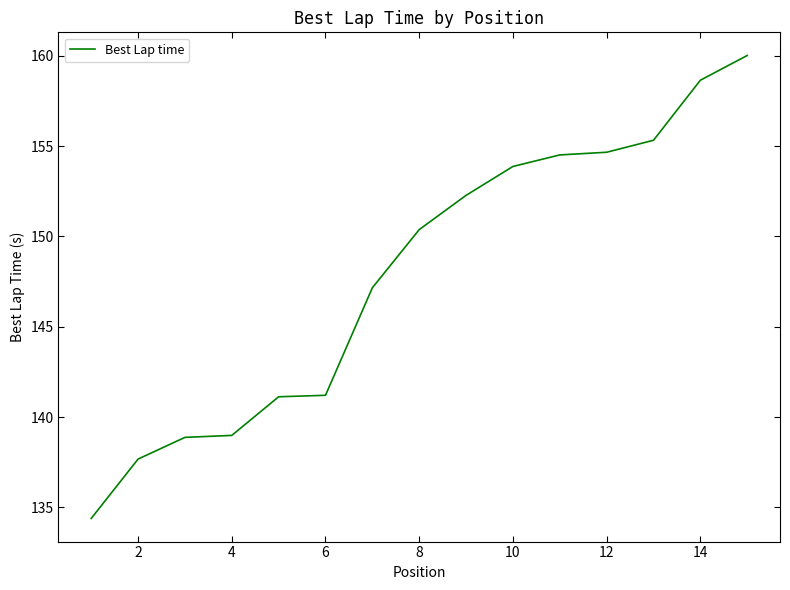

What is the difference between the maximum and minimum values?

25.6